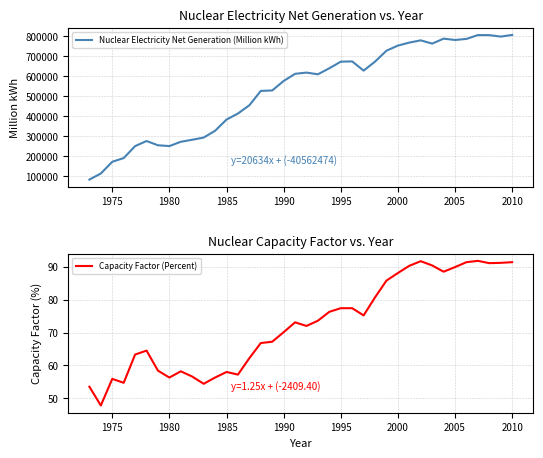

What is the highest value of the Nuclear Electricity Net Generation (Million kWh) series?

807078